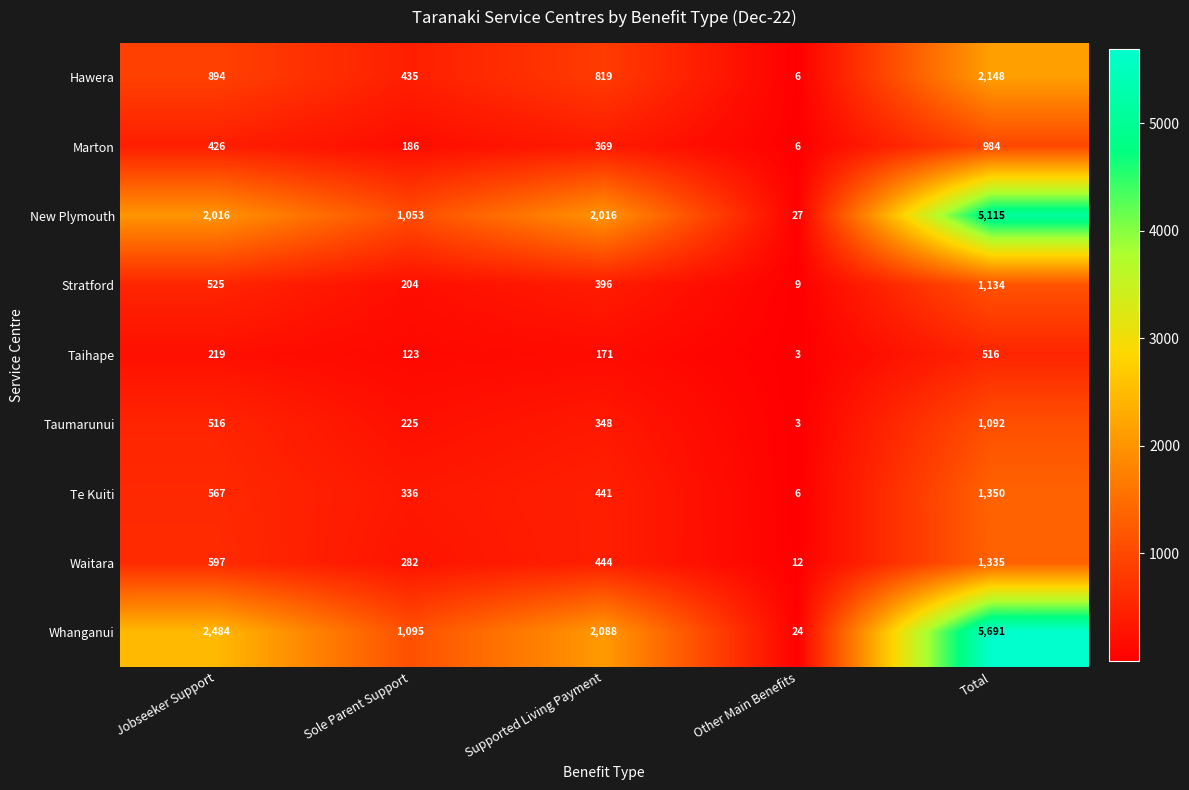

Which label corresponds to the smallest value in the chart?

Other Main Benefits